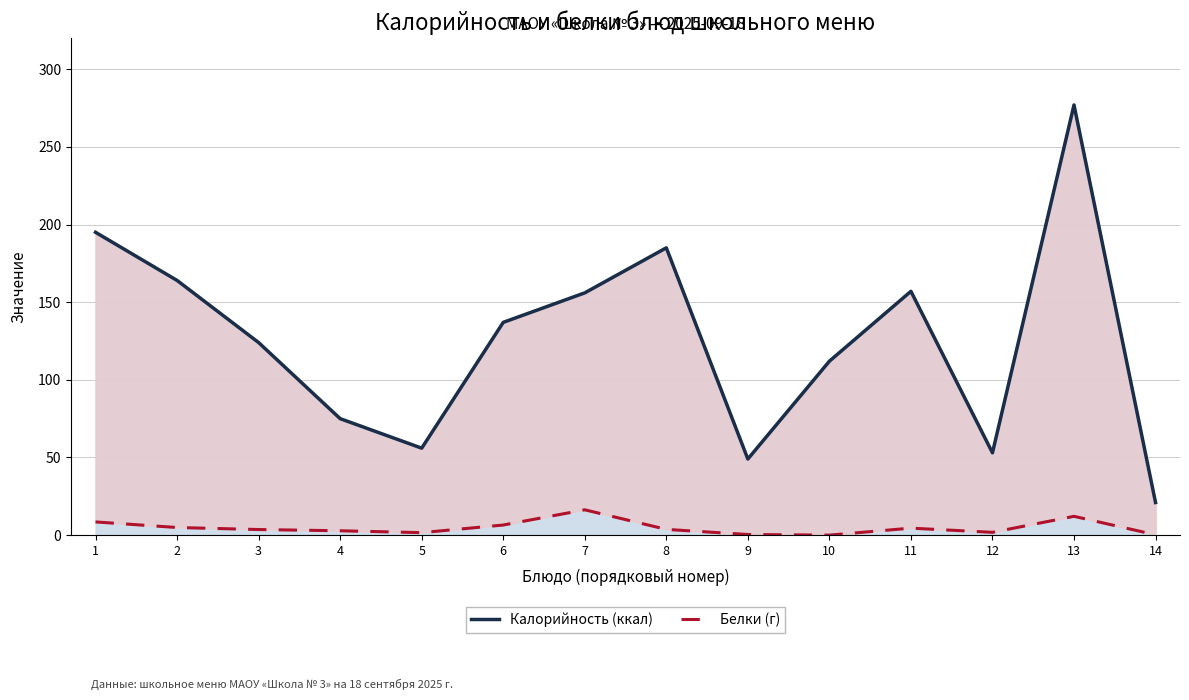

At which label does Белки (г) first exceed 3?

1